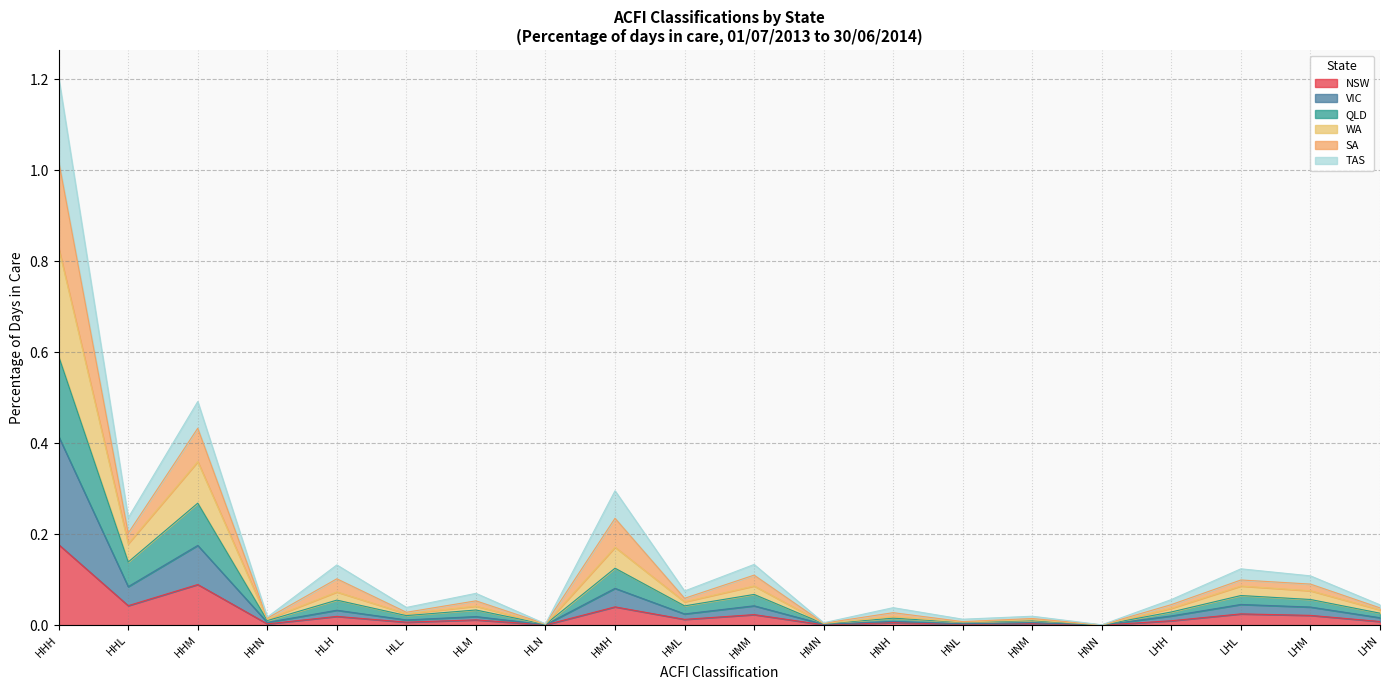

What position from the right is HLM?

14